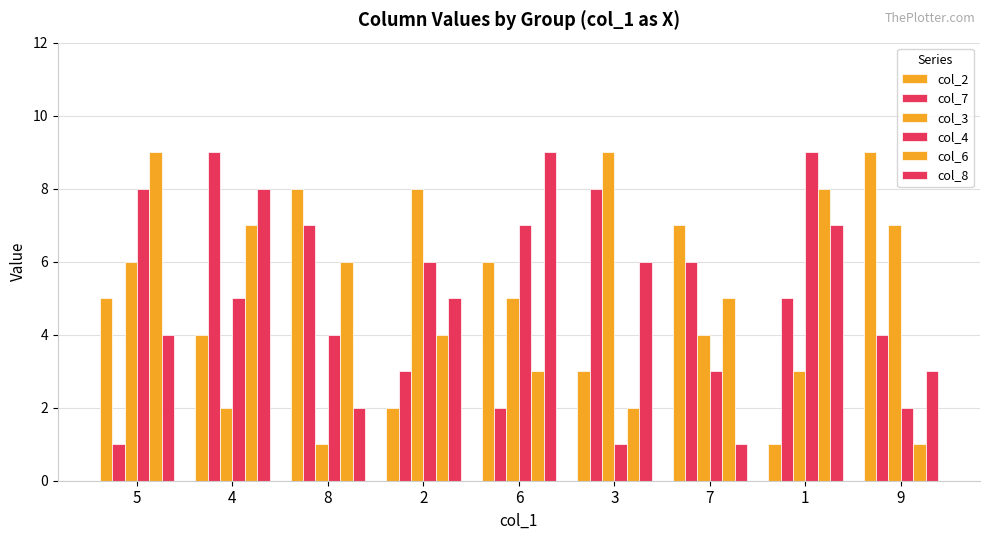

At which label does col_8 first exceed 5?

4